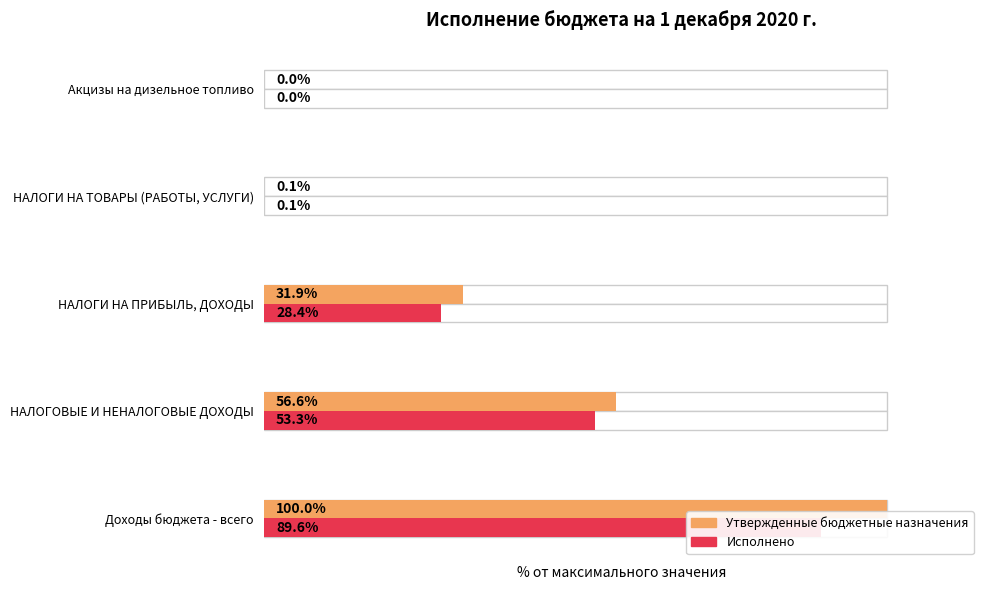

Which series has the largest total across all categories?

Утвержденные бюджетные назначения